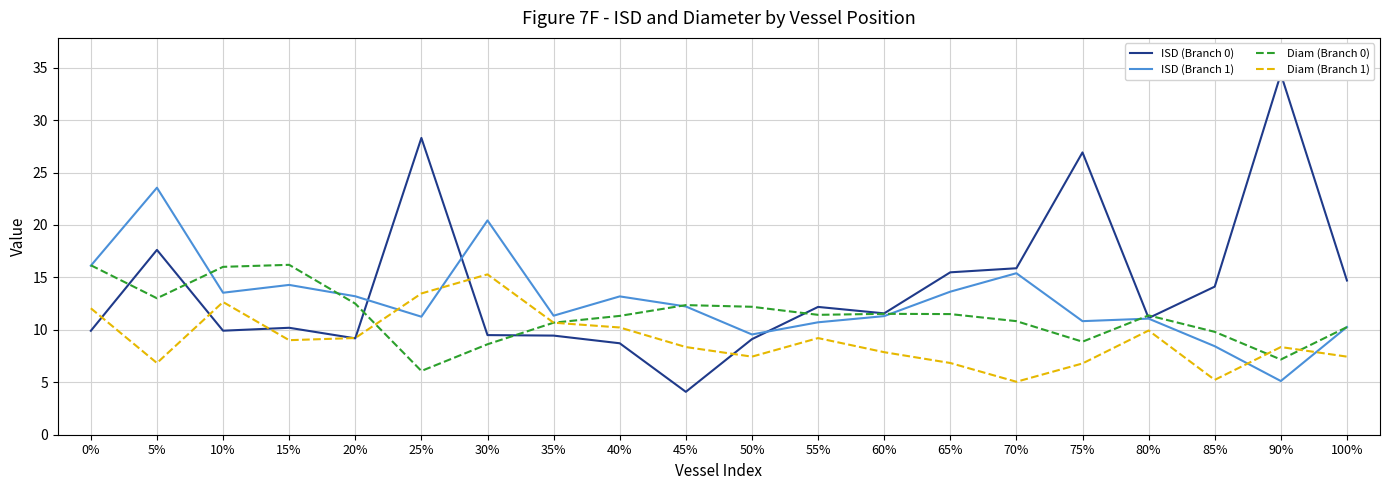

True or false: ISD (Branch 1) has more than 2 interior local peaks.

True